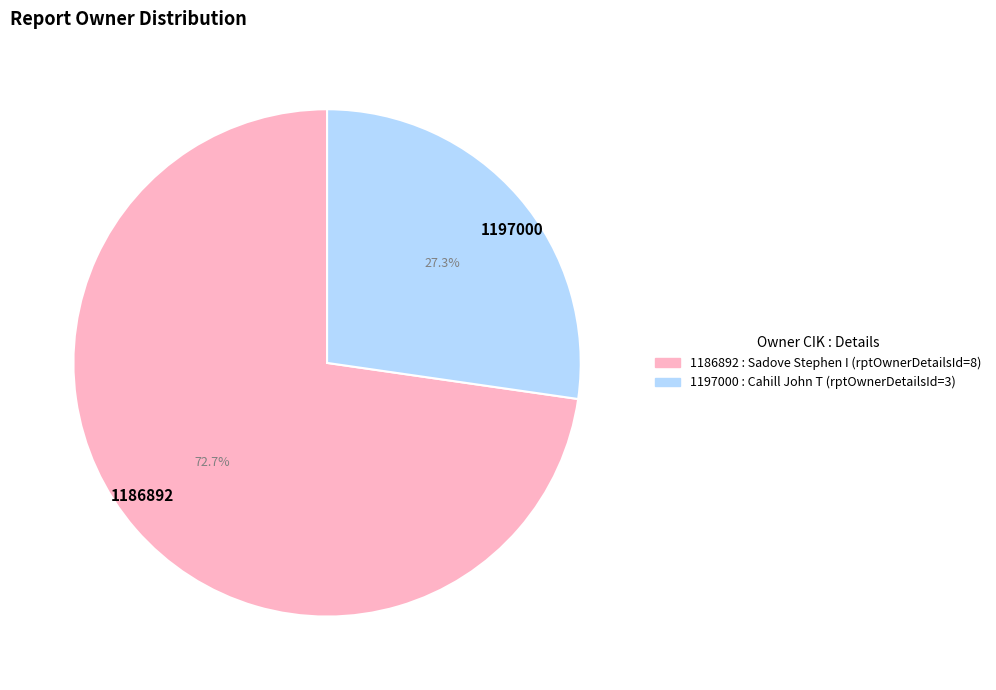

Is the sum of 1197000 and 1186892 greater than half?

Yes